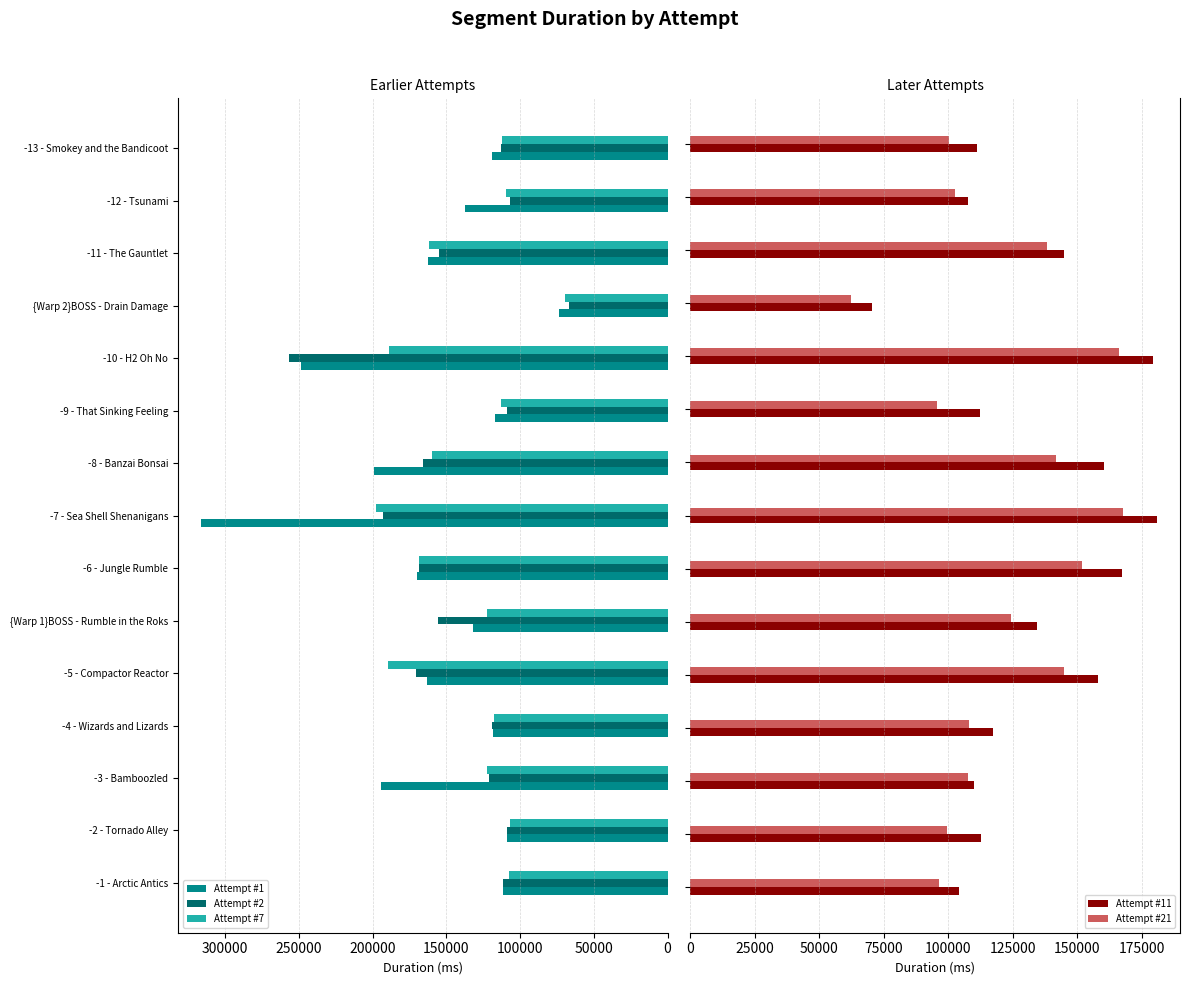

What is the difference between the second highest and second lowest values in the Attempt #7 series?

82725